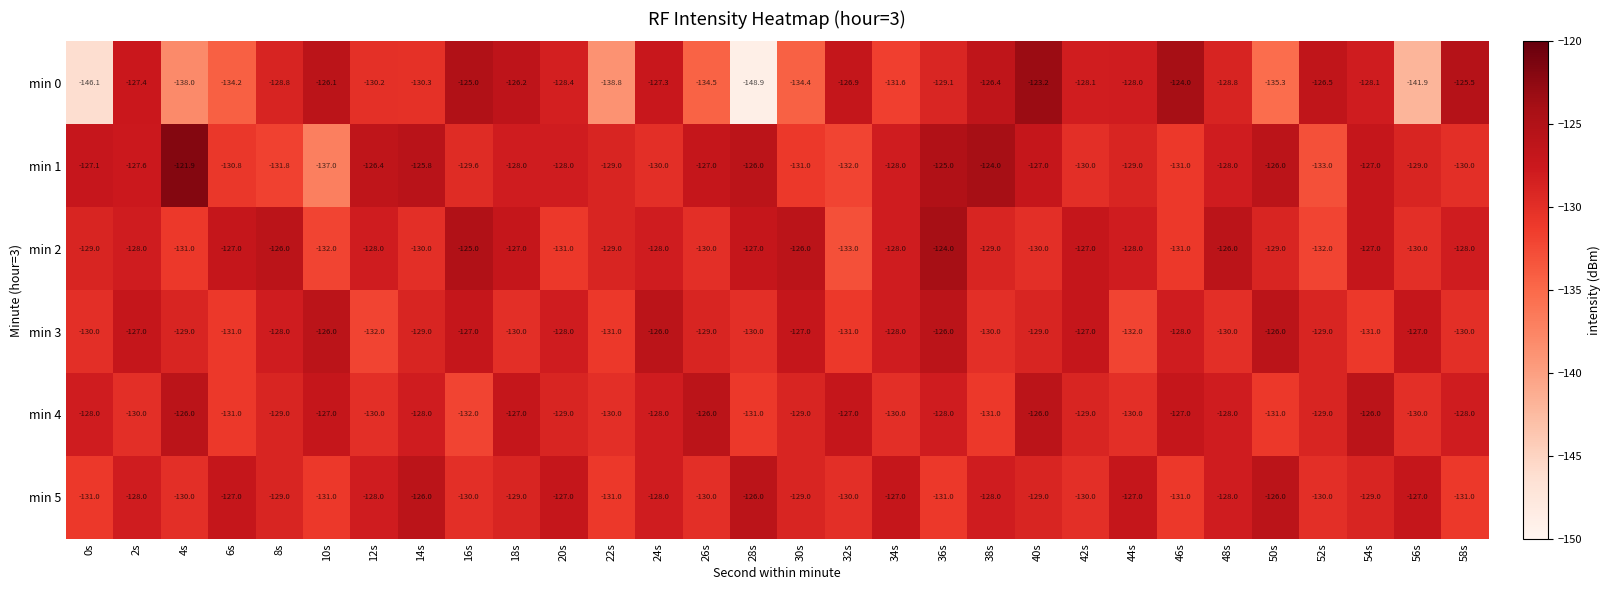

Which category has the highest value across all series?

4s